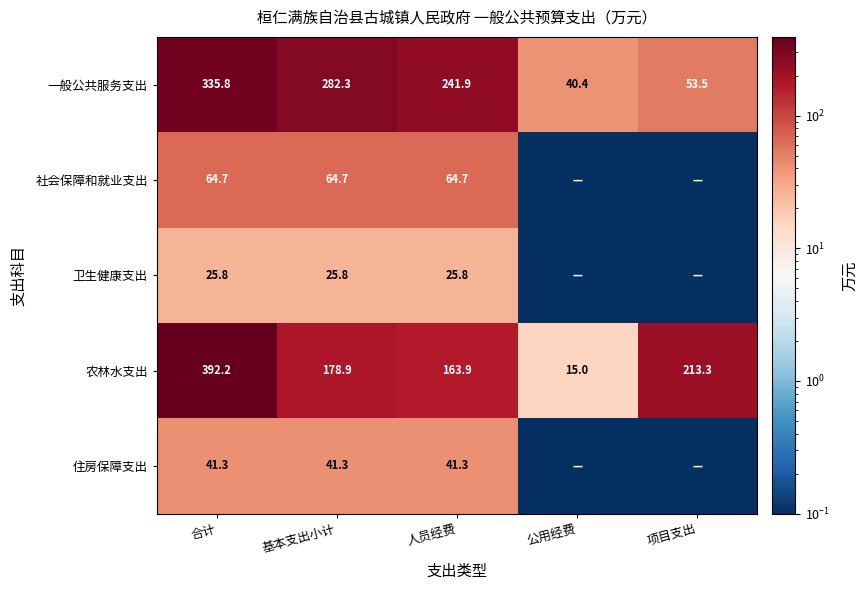

What is the average value of the 农林水支出 series?

192.7